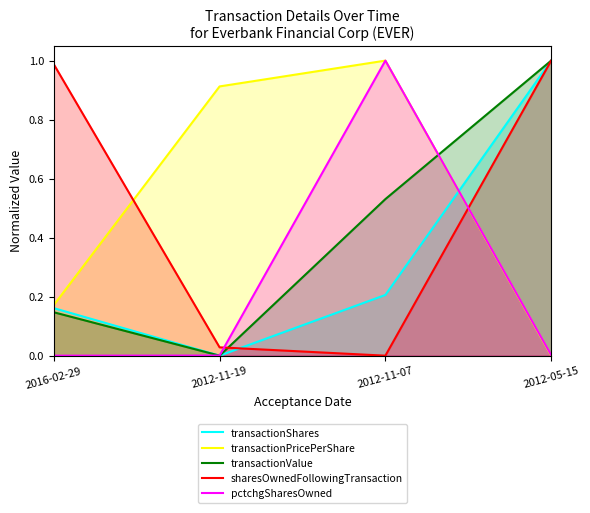

Reading left to right, extract all data points from this chart.

transactionShares: 0.2	0.0	0.2	1.0
transactionPricePerShare: 0.2	0.9	1.0	0.0
transactionValue: 0.1	0.0	0.5	1.0
sharesOwnedFollowingTransaction: 1.0	0.0	0.0	1.0
pctchgSharesOwned: 0.0	0.0	1.0	0.0